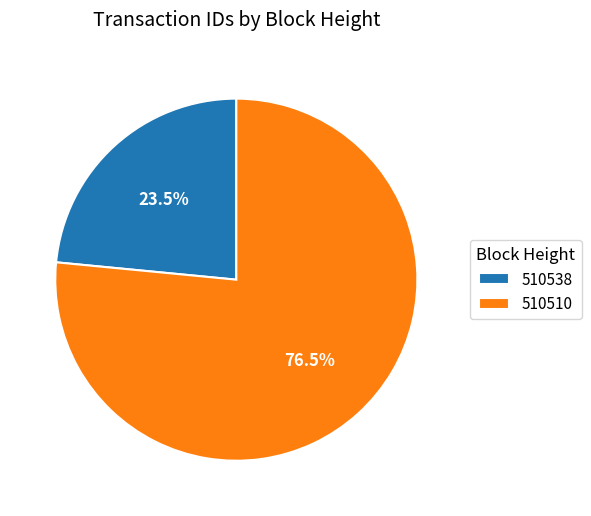

What is the ratio of the value at 510538 to the value at 510510?

0.3